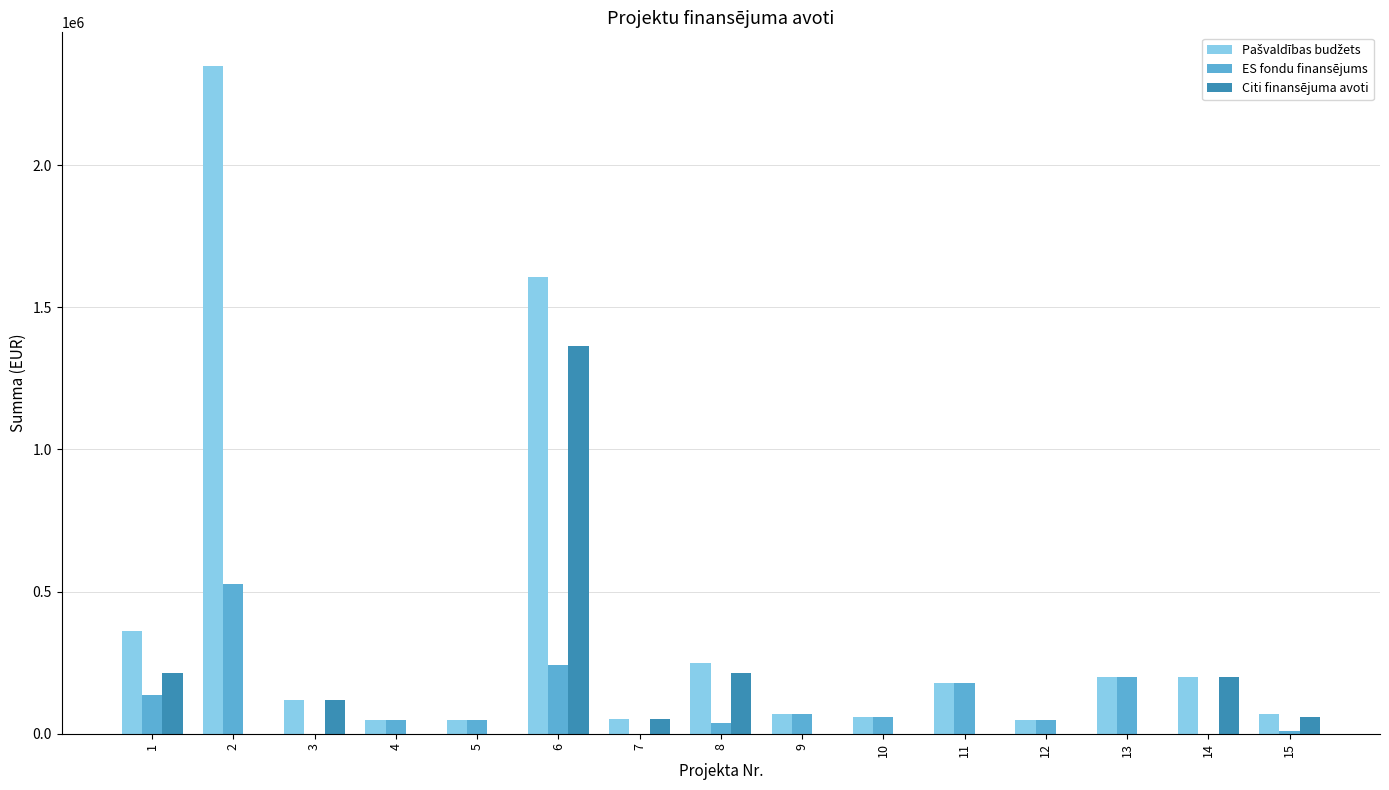

Between 8 and 12, which series saw the biggest shift?

Citi finansējuma avoti